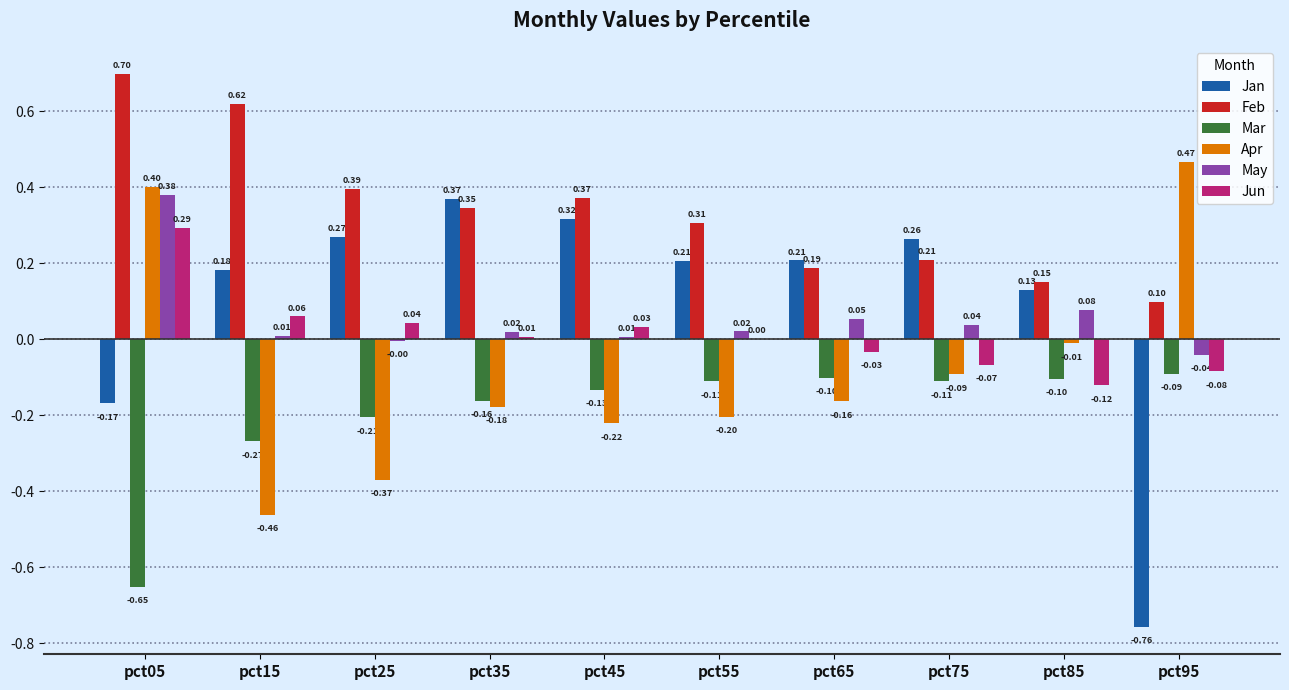

At which category is the sum across all series the highest?

pct05